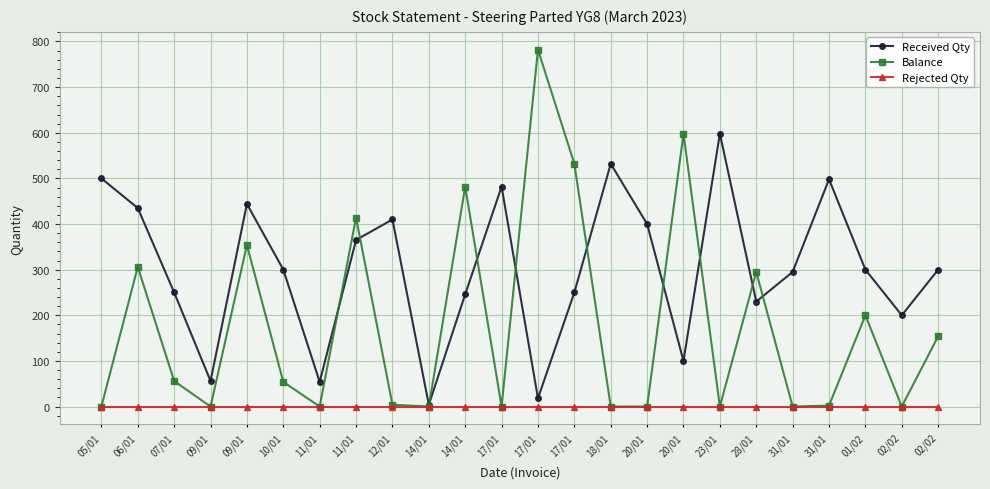

Reading left to right, extract all data points from this chart.

Received Qty: 500	435	250	56	444	300	54	365	410	4	246	482	18	250	532	400	100	598	230	295	498	300	200	300
Balance: 0	306	56	0	354	54	0	414	4	0	482	0	782	532	0	0	598	0	295	0	2	200	0	154
Rejected Qty: 0	0	0	0	0	0	0	0	0	0	0	0	0	0	0	0	0	0	0	0	0	0	0	0